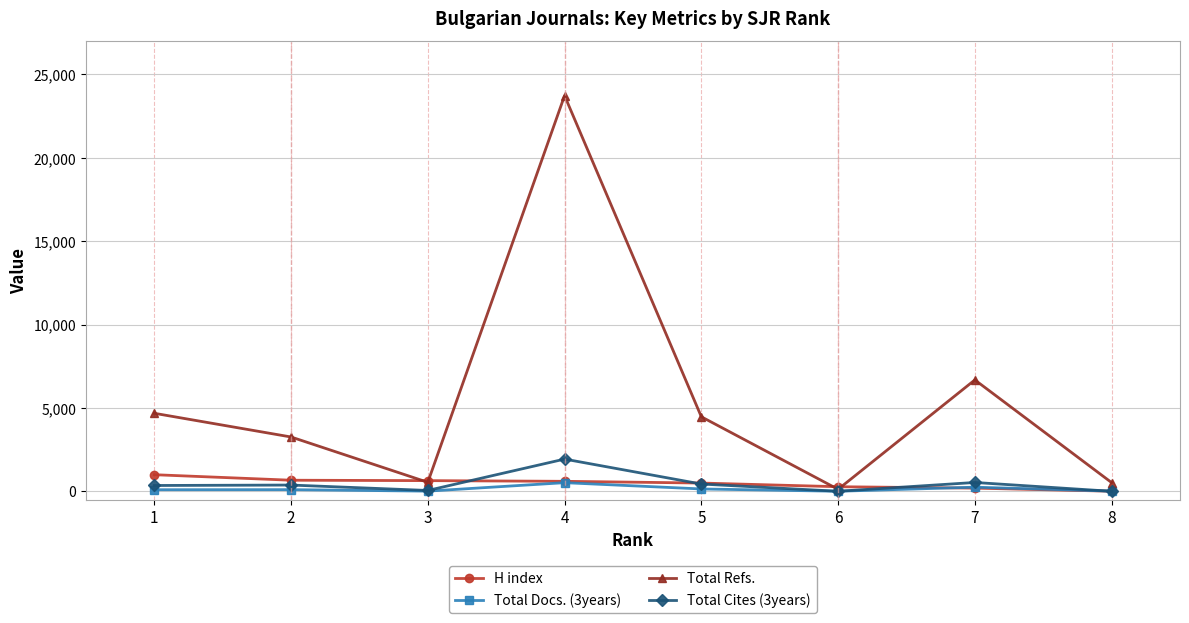

Rank the series at 1 from lowest to highest value.

Total Docs. (3years), Total Cites (3years), H index, Total Refs.